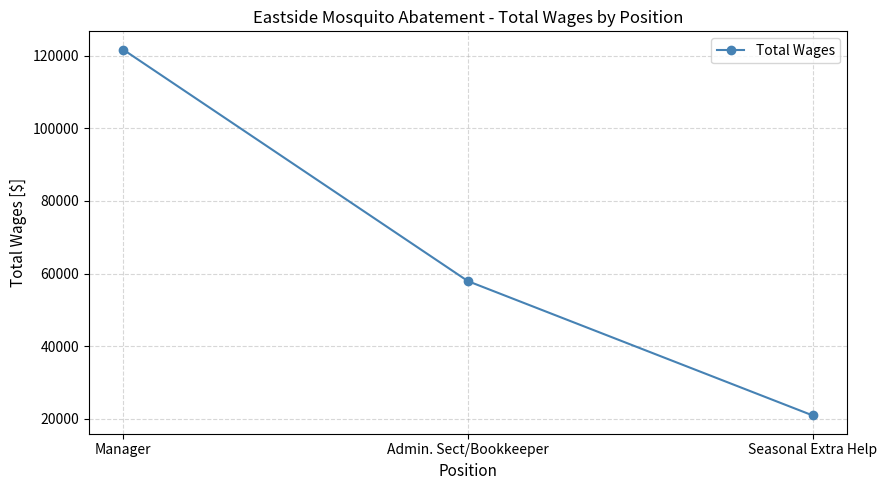

How many values are between 20929 and 121634?

3